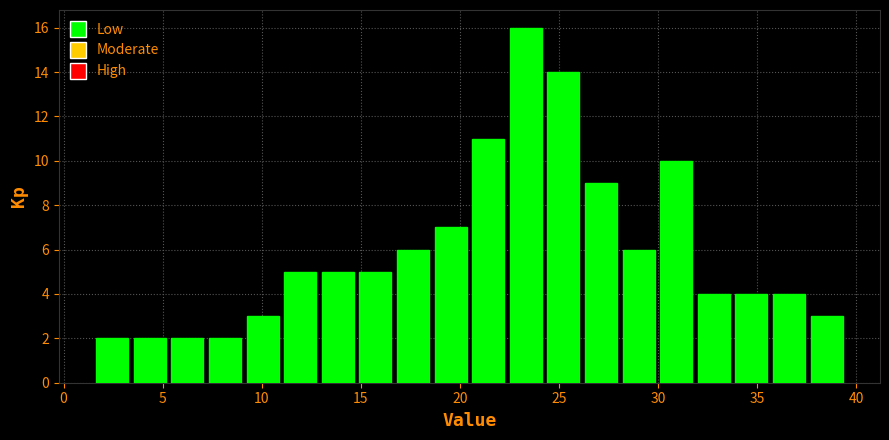

Read against the x-axis, roughly where is the centre of the tallest bar?

23.5